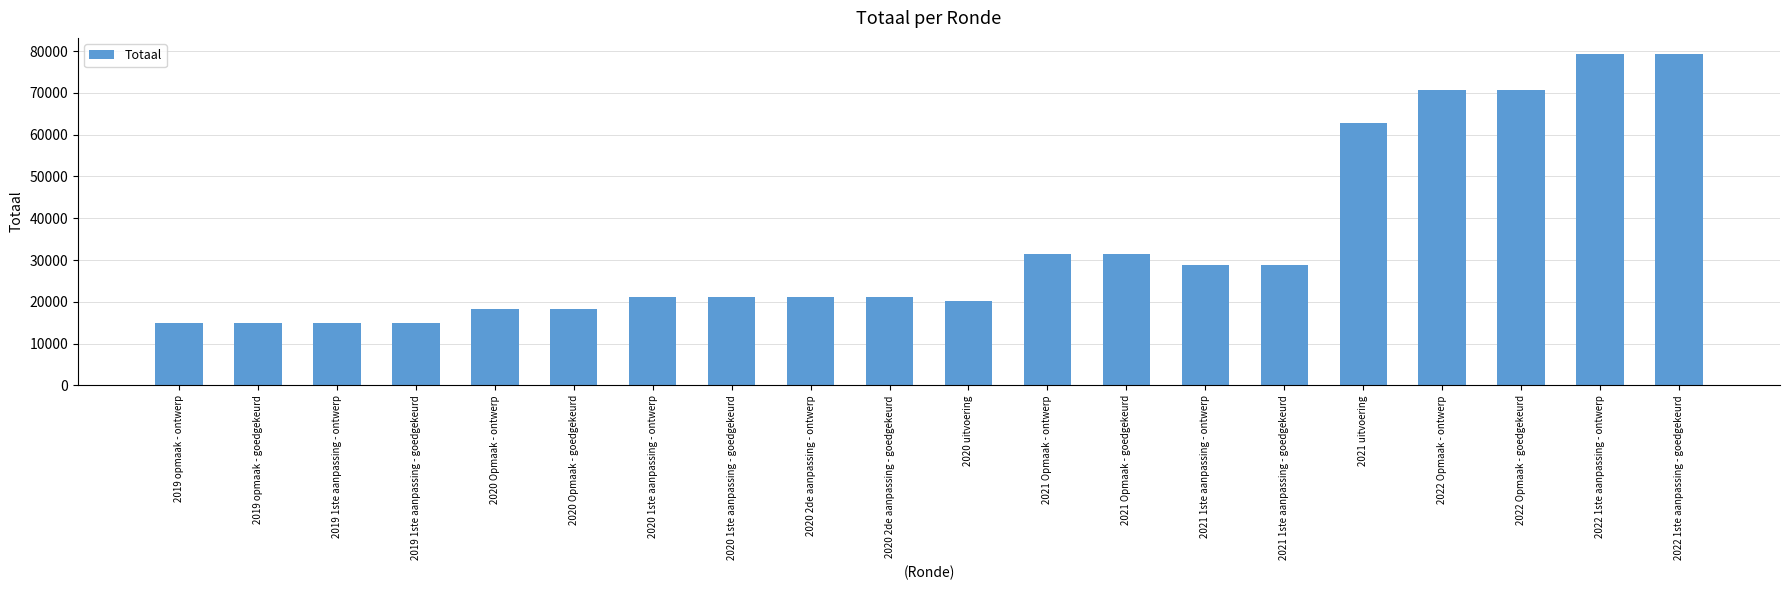

How many data points does each series have?

20